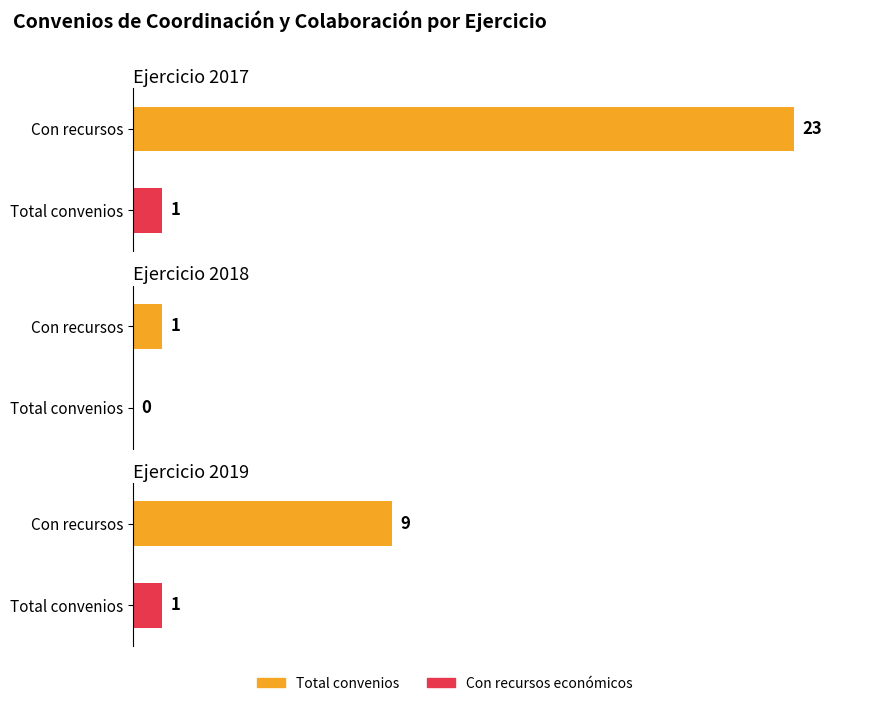

At how many categories does at least one series exceed 18?

1